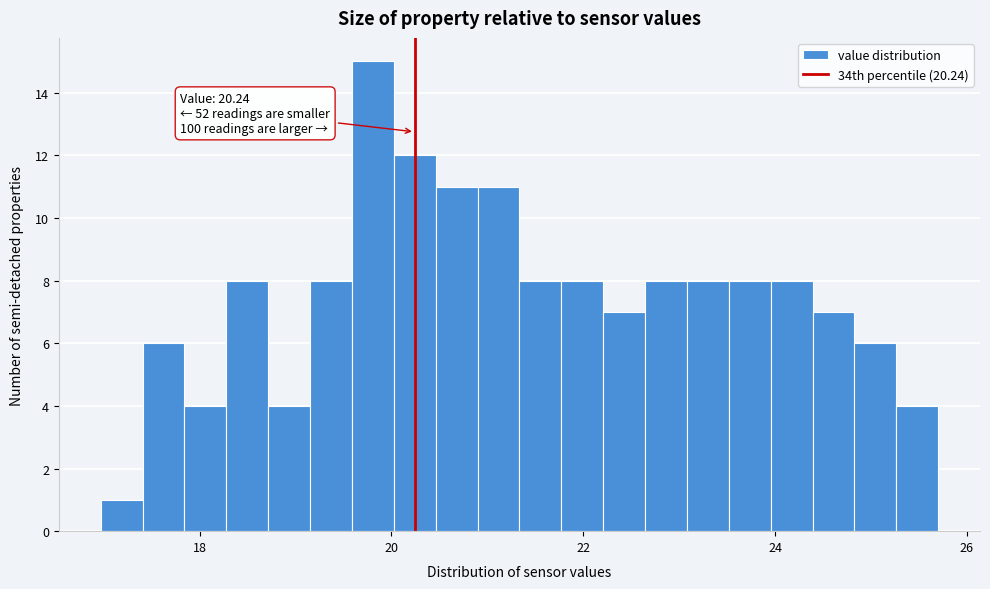

Read against the x-axis, roughly where is the centre of the tallest bar?

19.8